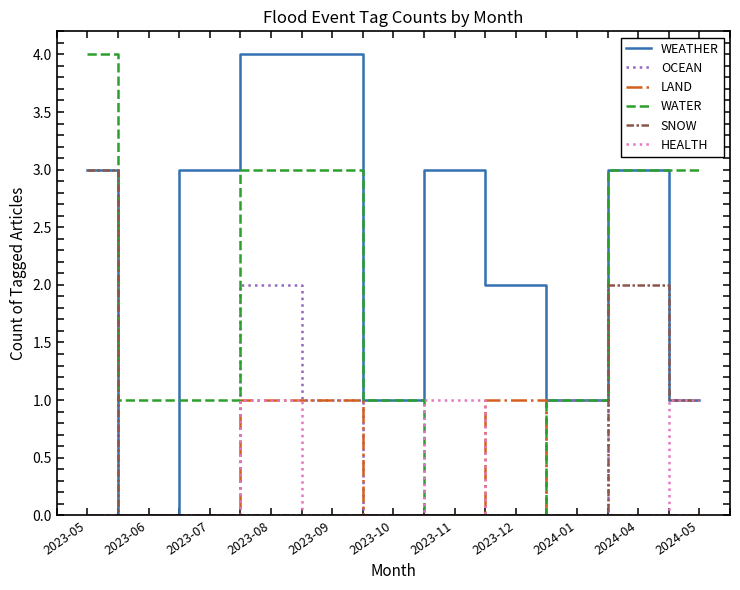

What is the difference between the maximum and second lowest values in the LAND series?

1